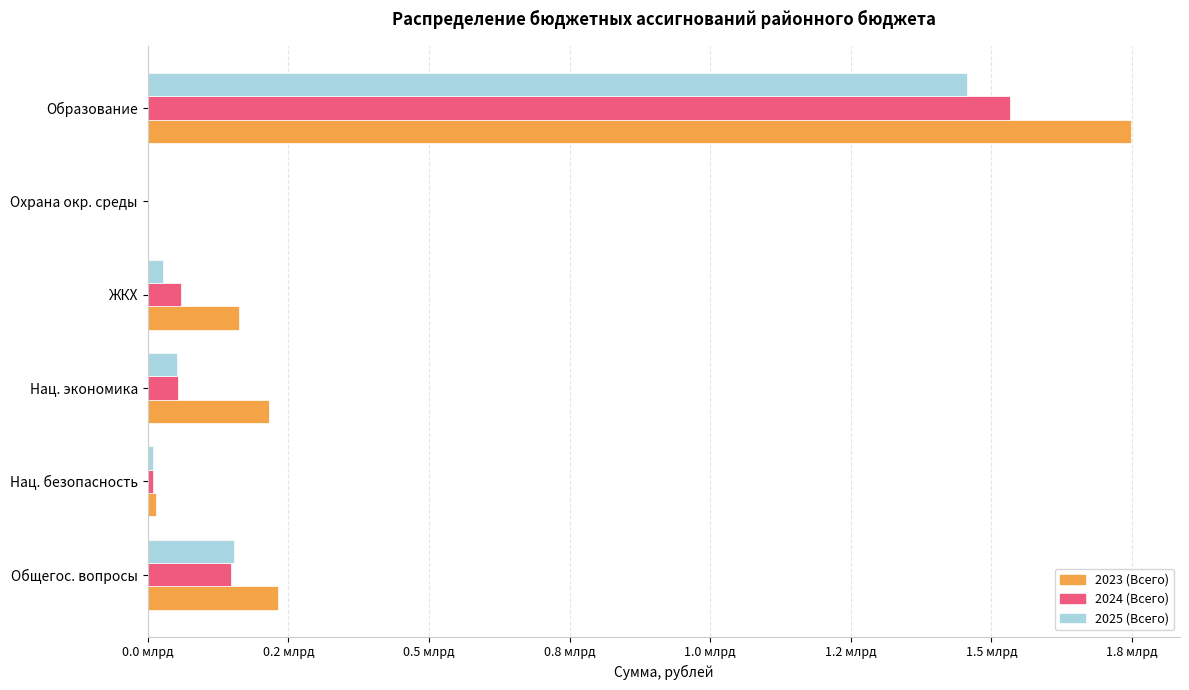

Which category has the highest value in the 2025 (Всего) series?

Образование